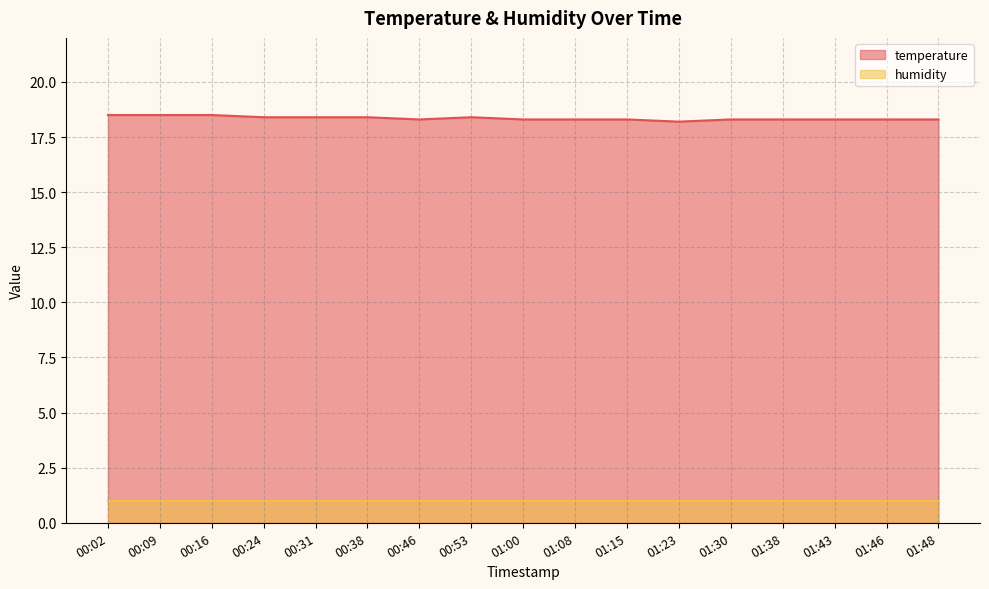

What is the minimum value shown in the chart?

1.0